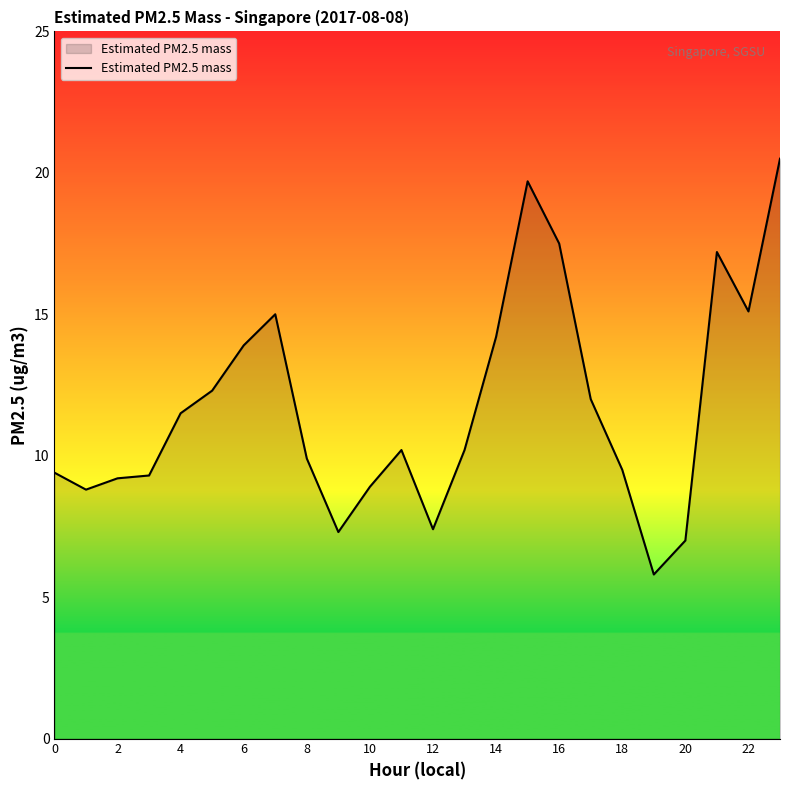

Does the chart display data point markers on the line(s)?

No